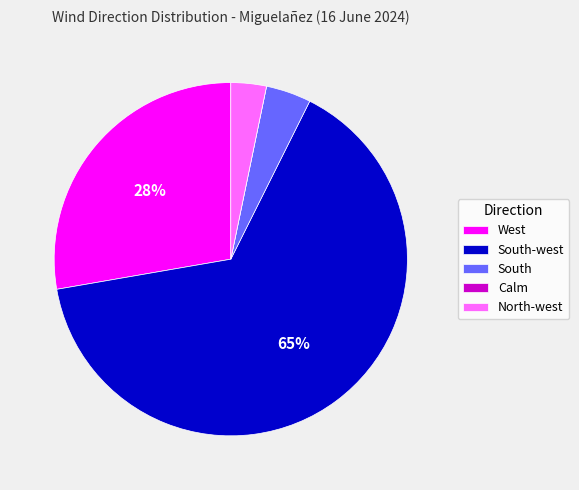

To the nearest percent, what is the difference between the West and South-west slice percentages?

37%